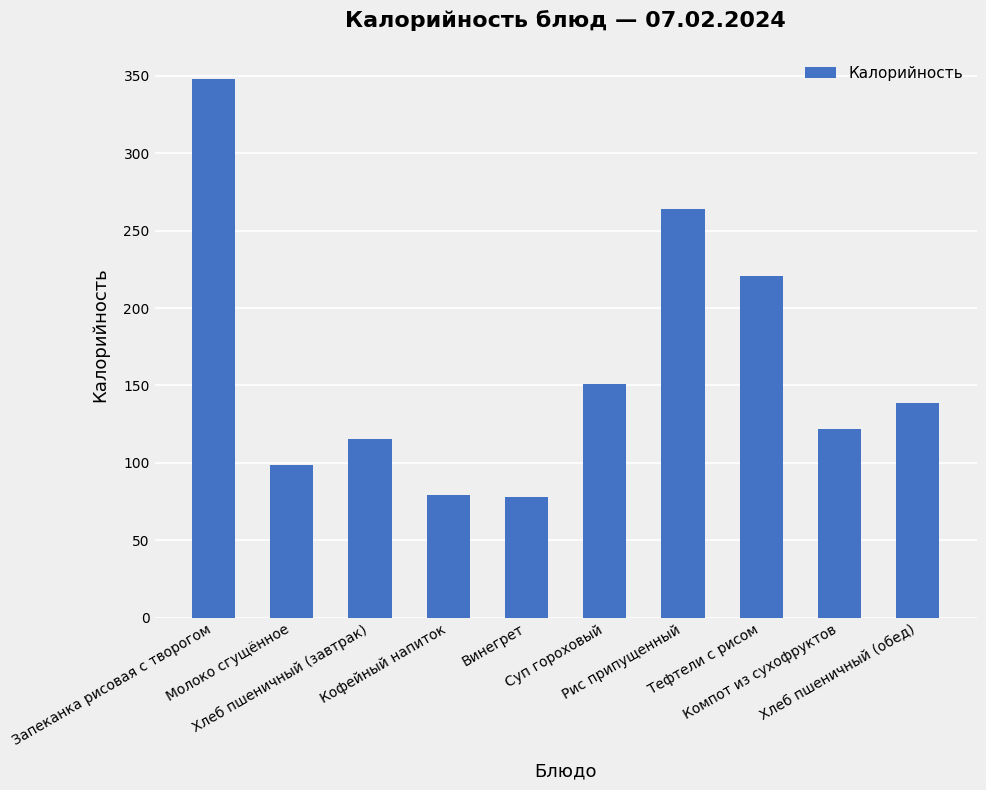

The chart shows a value of 95.9 at Суп гороховый. True or false?

False